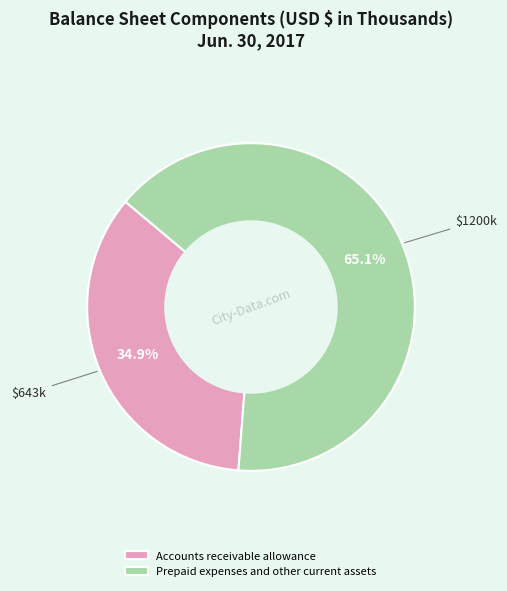

Which category has the smallest portion of the pie?

Accounts receivable allowance